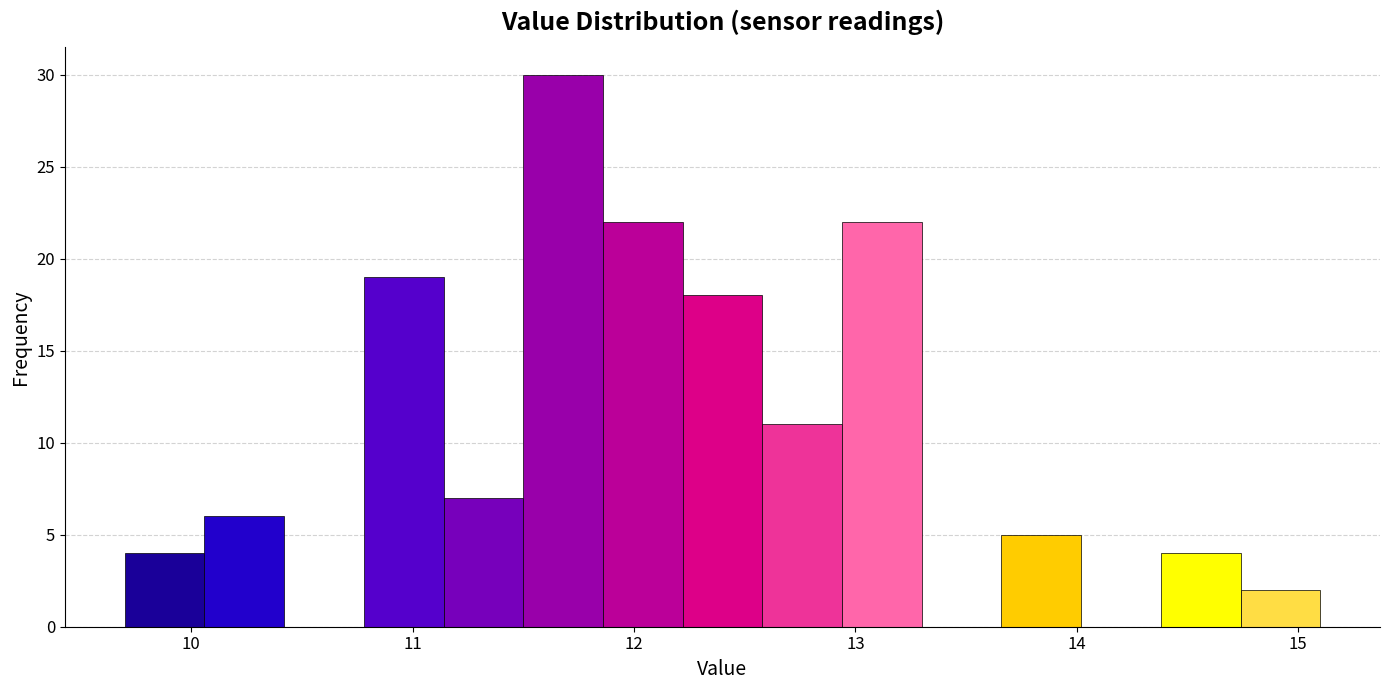

Around what value on the x-axis is the tallest bar? Give the approximate position of its centre, as read against the axis.

11.7